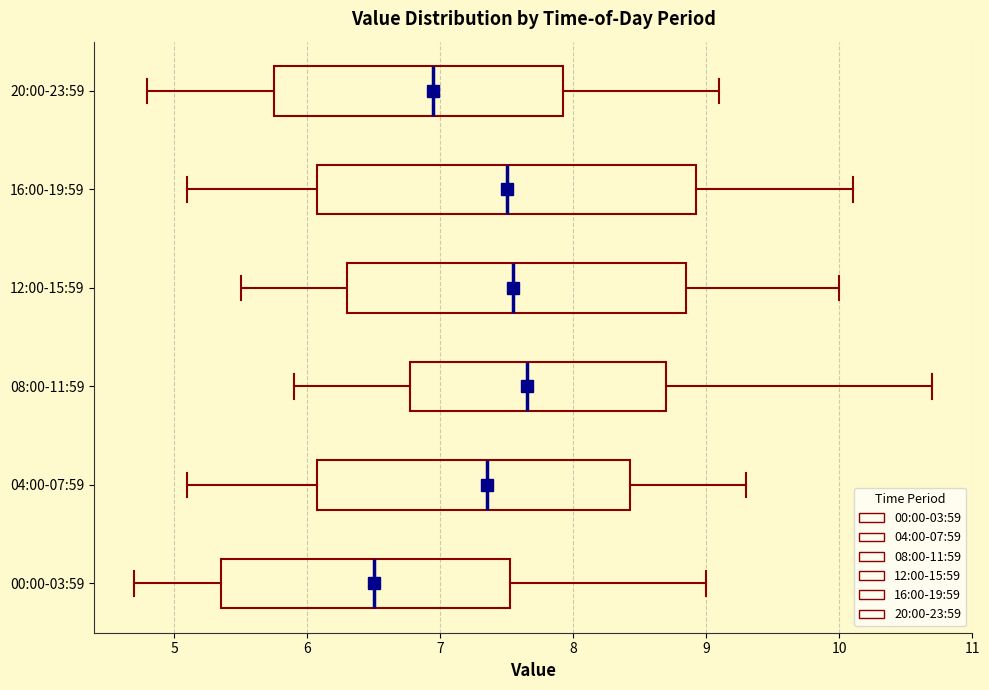

Comparing the boxes themselves (not the whiskers), which one is the widest?

16:00-19:59